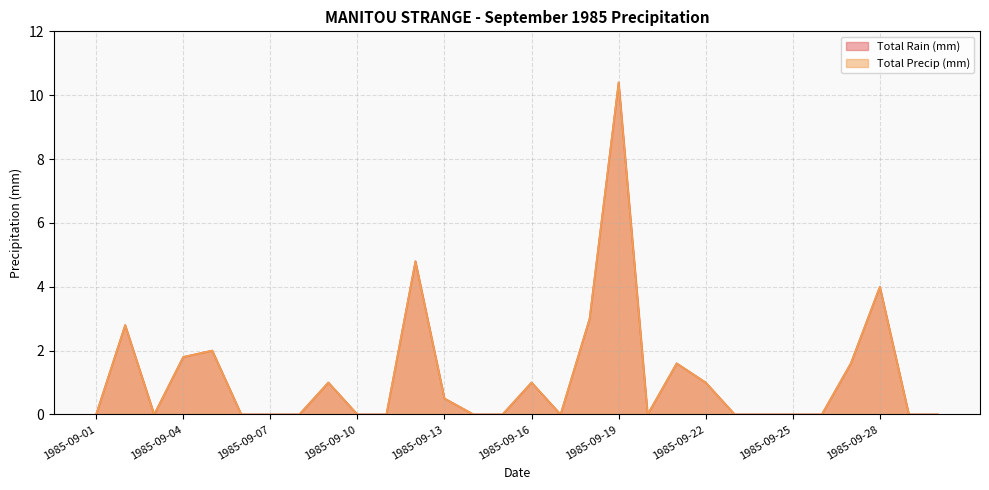

How many lines are shown in the chart?

2